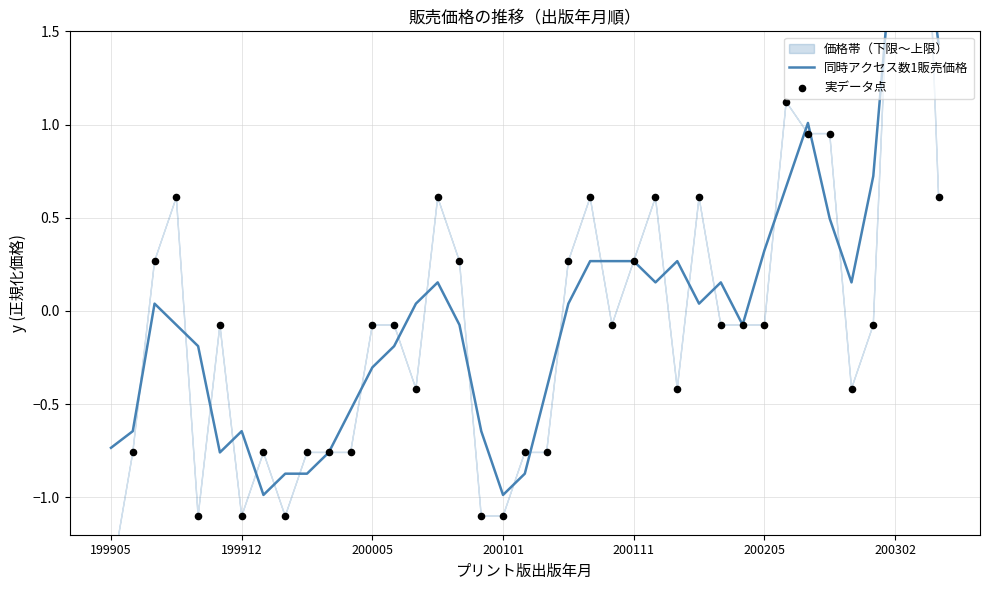

Which series has the widest spread of Y values?

実データ点